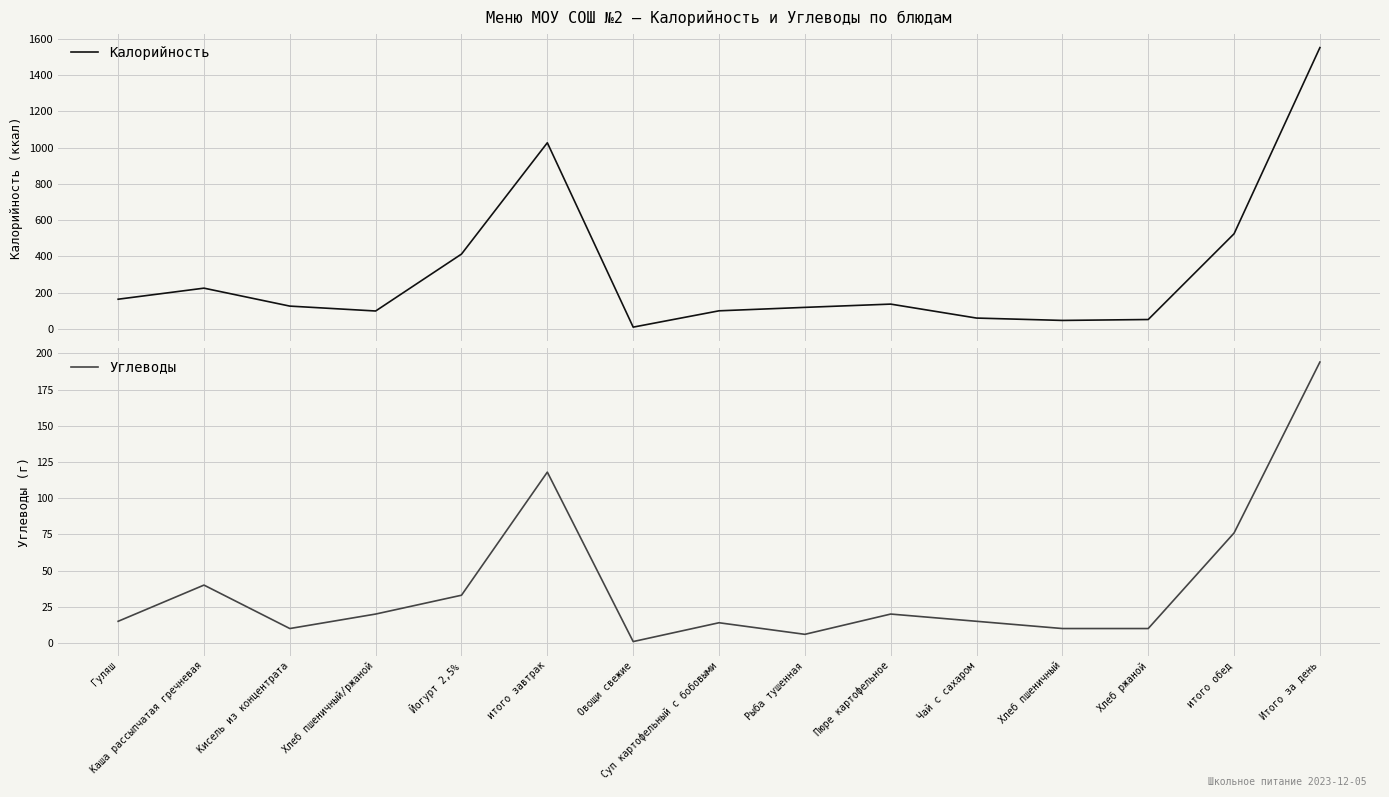

How many data points in Калорийность are less than 126?

7